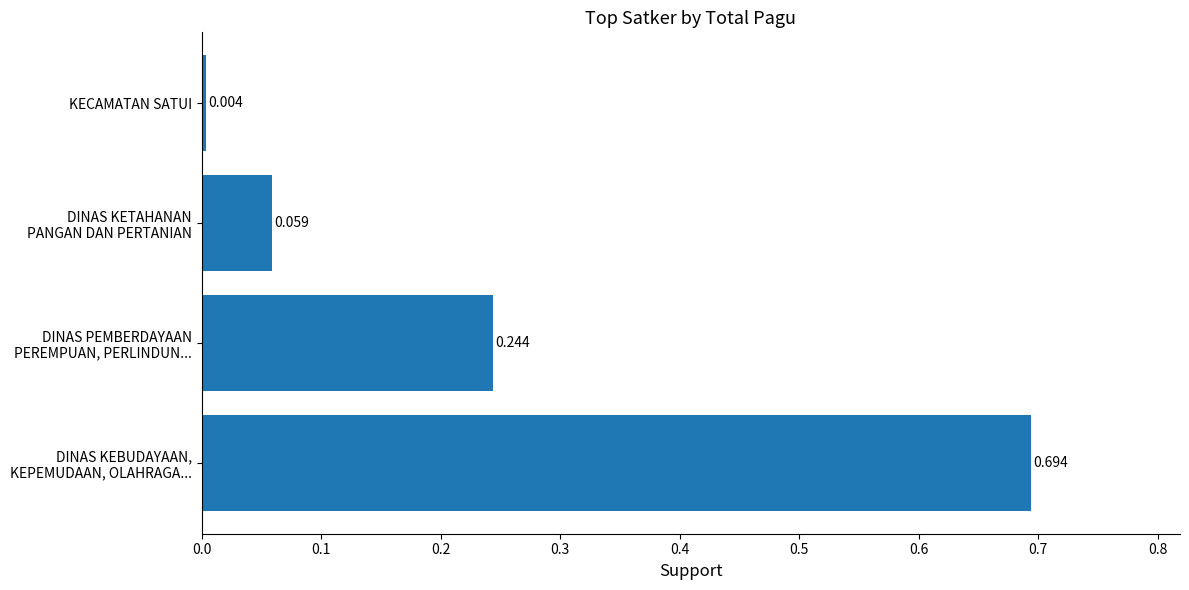

List the labels in order of value, largest first.

DINAS KEBUDAYAAN,
KEPEMUDAAN, OLAHRAGA..., DINAS PEMBERDAYAAN
PEREMPUAN, PERLINDUN..., DINAS KETAHANAN
PANGAN DAN PERTANIAN, KECAMATAN SATUI